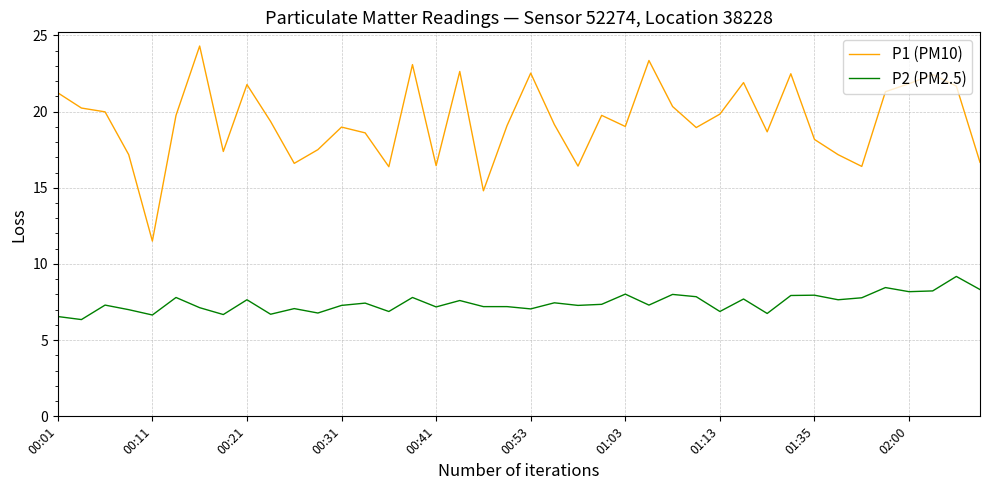

True or false: P2 (PM2.5) and P1 (PM10) intersect in this chart.

False